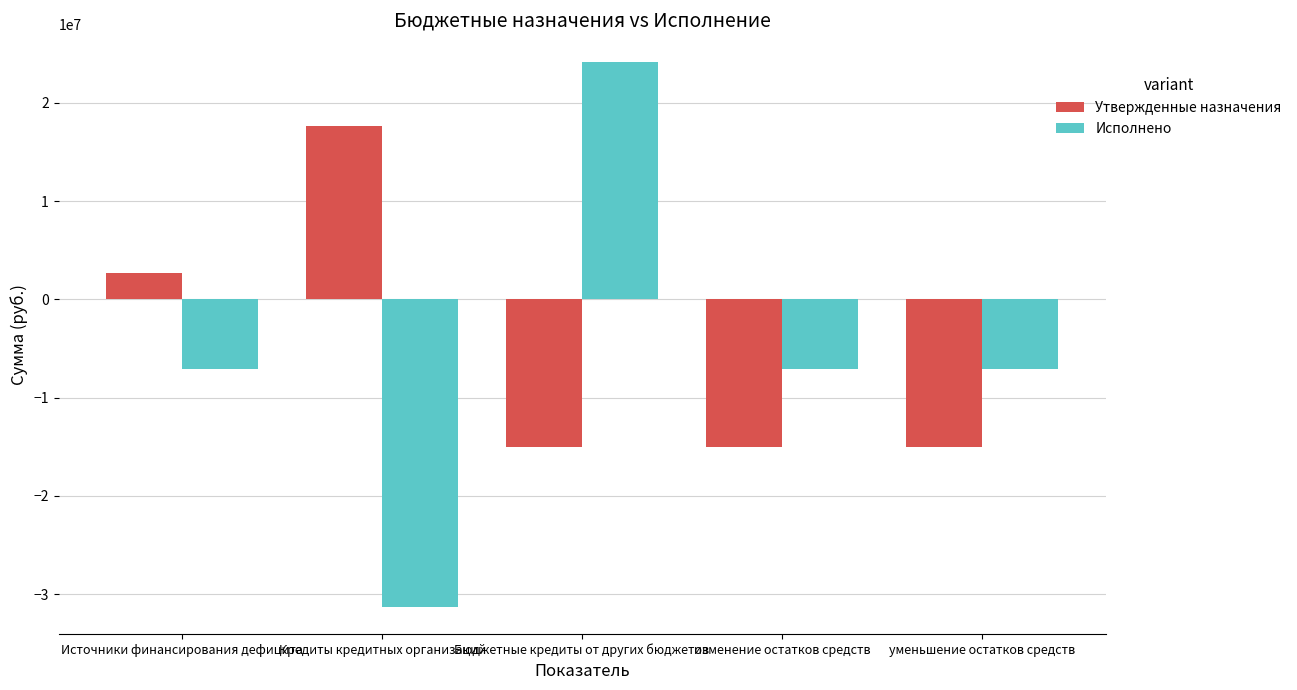

At how many categories does at least one series exceed 16536989?

2